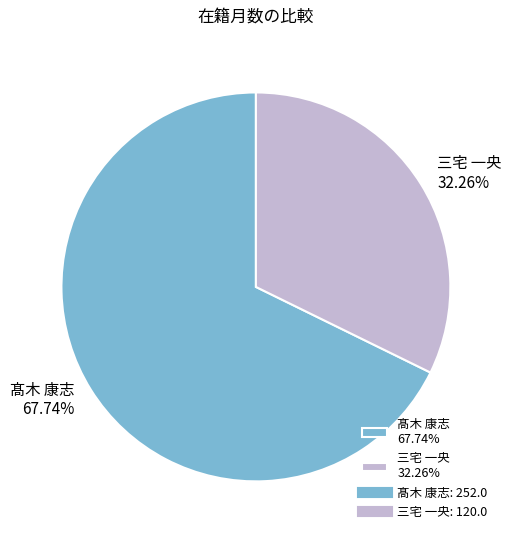

Rank the categories by value from lowest to highest.

三宅 一央 32.26%, 髙木 康志 67.74%